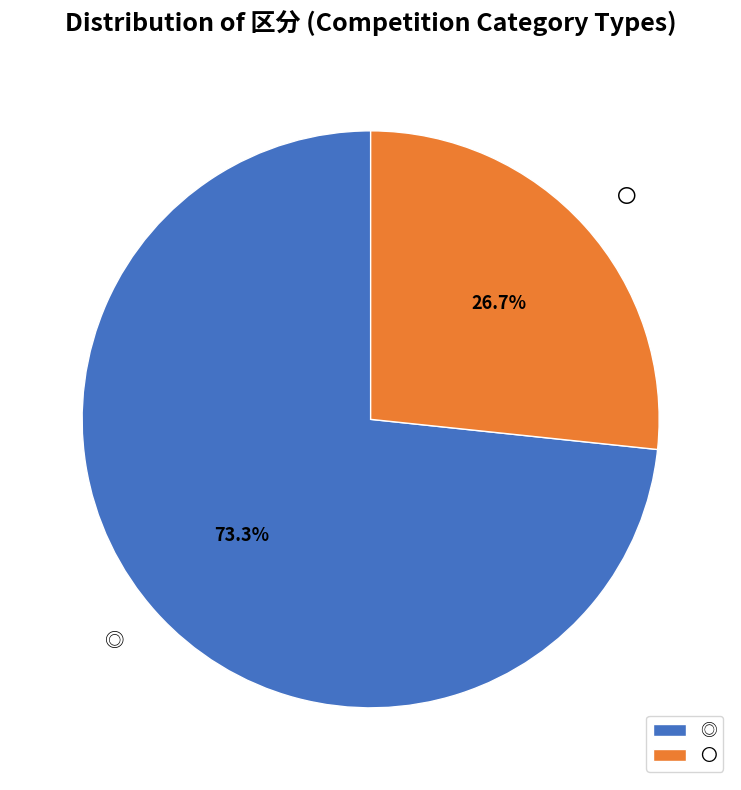

Which has a higher value, 〇 or ◎?

◎